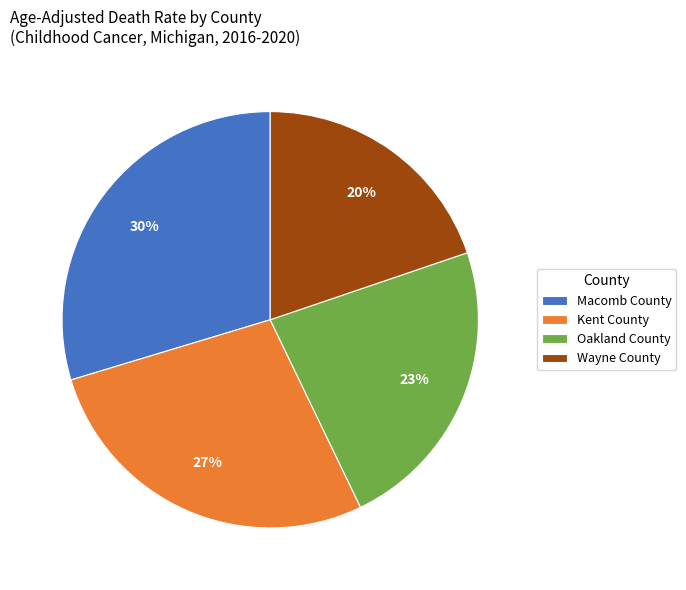

To the nearest percent, what is the difference between the Macomb County and Oakland County slice percentages?

7%